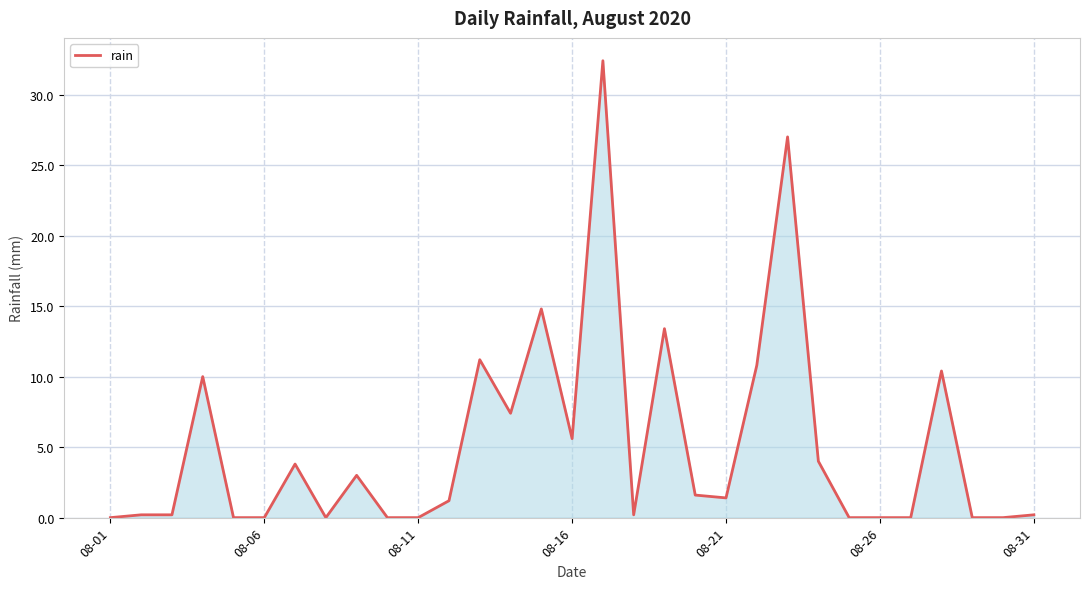

What is the maximum value shown in the chart?

32.4